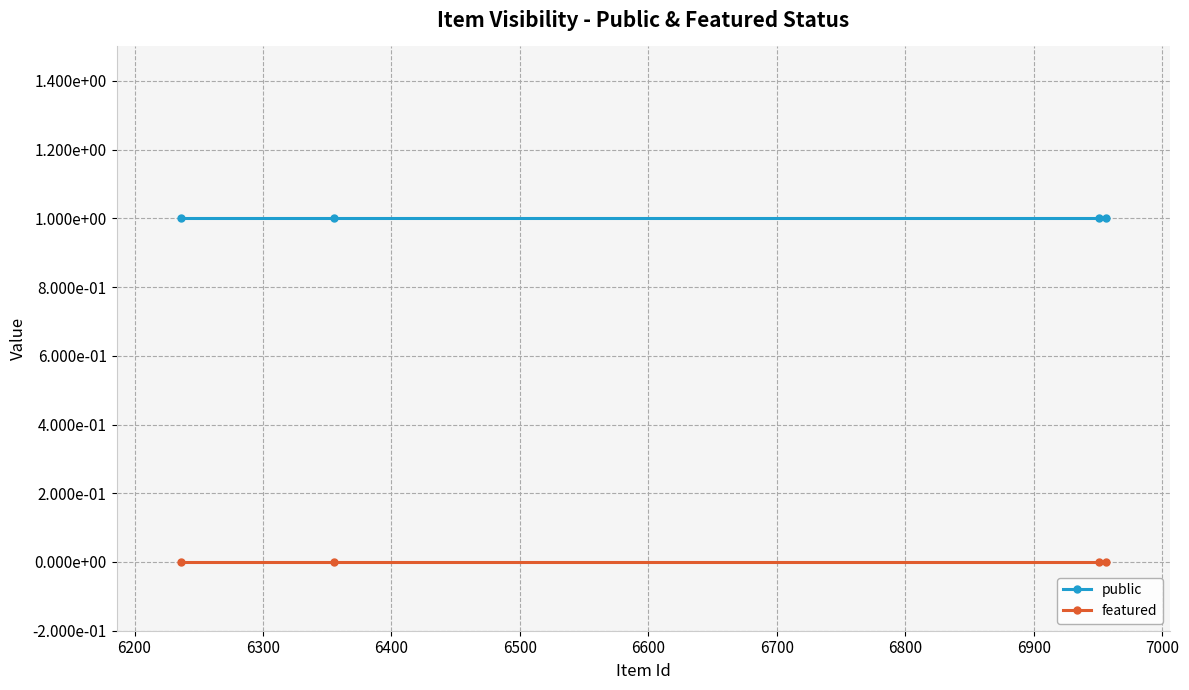

What are all the series names shown in the legend?

public, featured